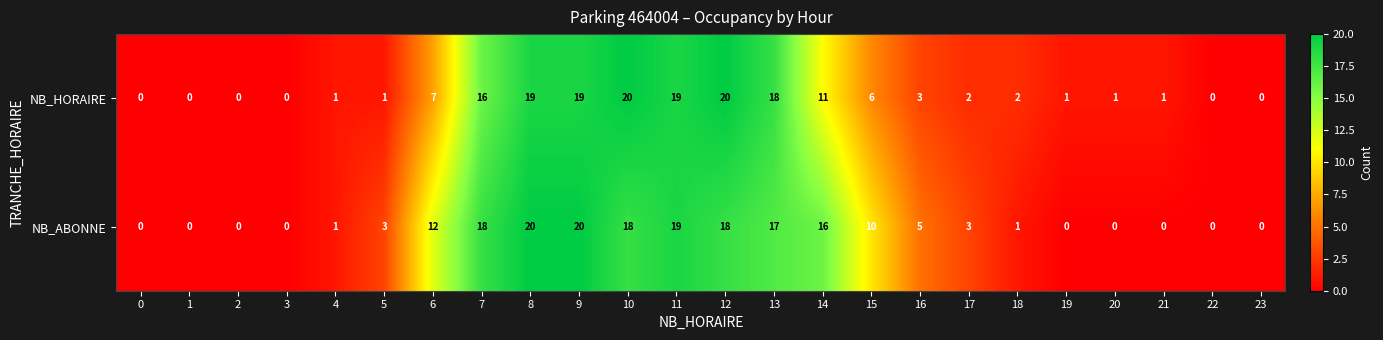

List the series in order of their overall mean, highest first.

NB_ABONNE, NB_HORAIRE